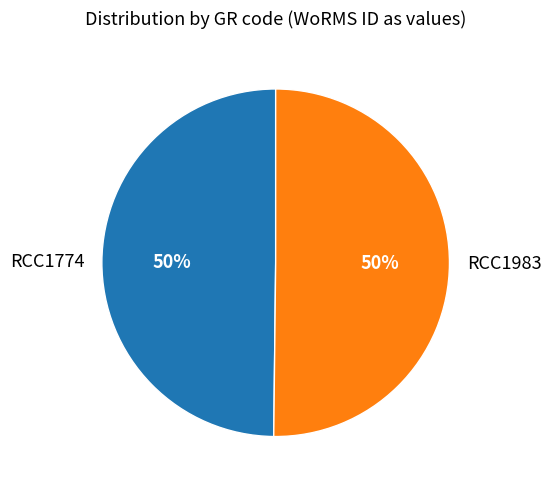

True or false: RCC1983 accounts for 63% of the total.

False